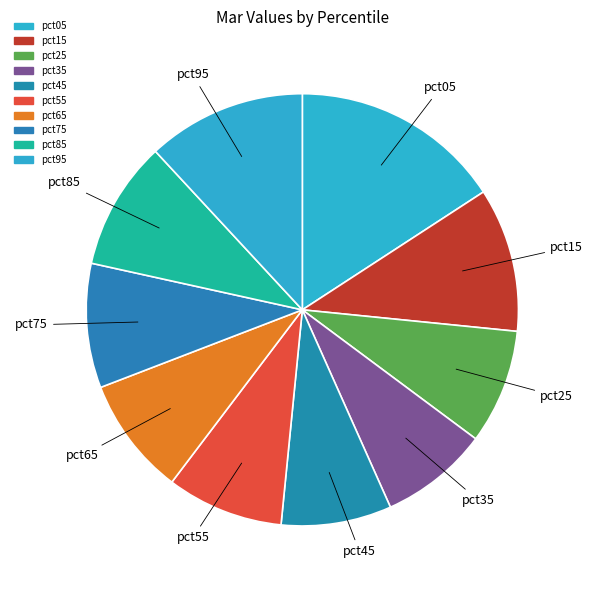

To the nearest percent, what is the combined percentage of pct35 and pct85?

18%